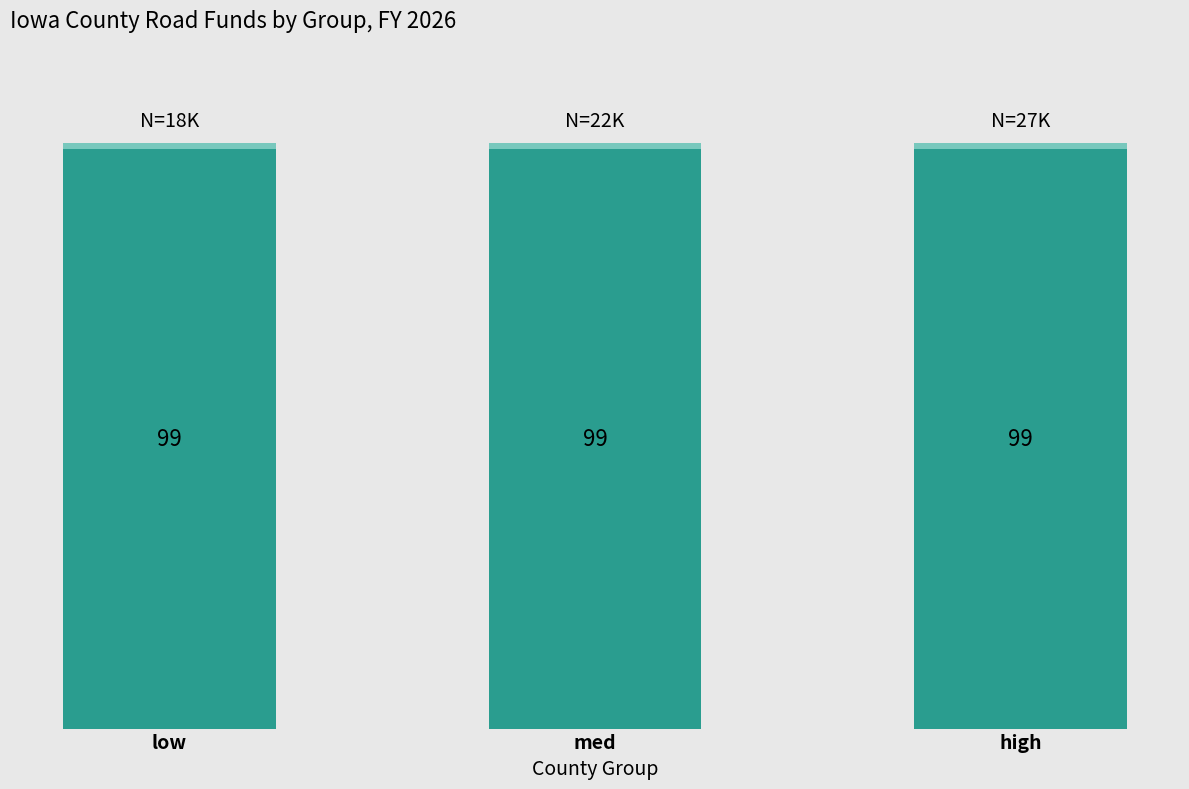

At which category is the sum across all series the highest?

low